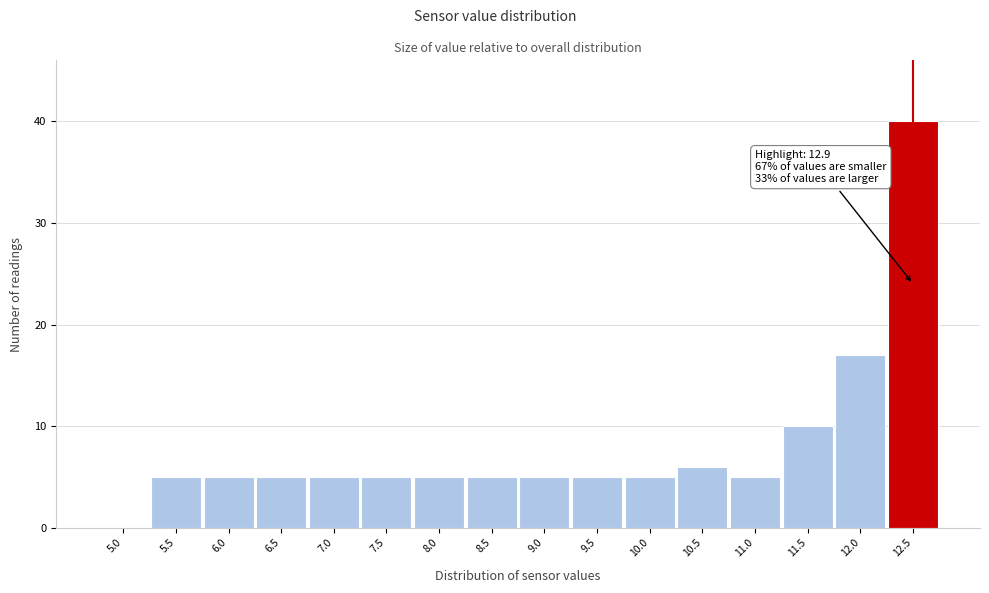

Reading left to right, what are all the values shown in this chart?

5.0=0	5.5=5	6.0=5	6.5=5	7.0=5	7.5=5	8.0=5	8.5=5	9.0=5	9.5=5	10.0=5	10.5=6	11.0=5	11.5=10	12.0=17	12.5=40